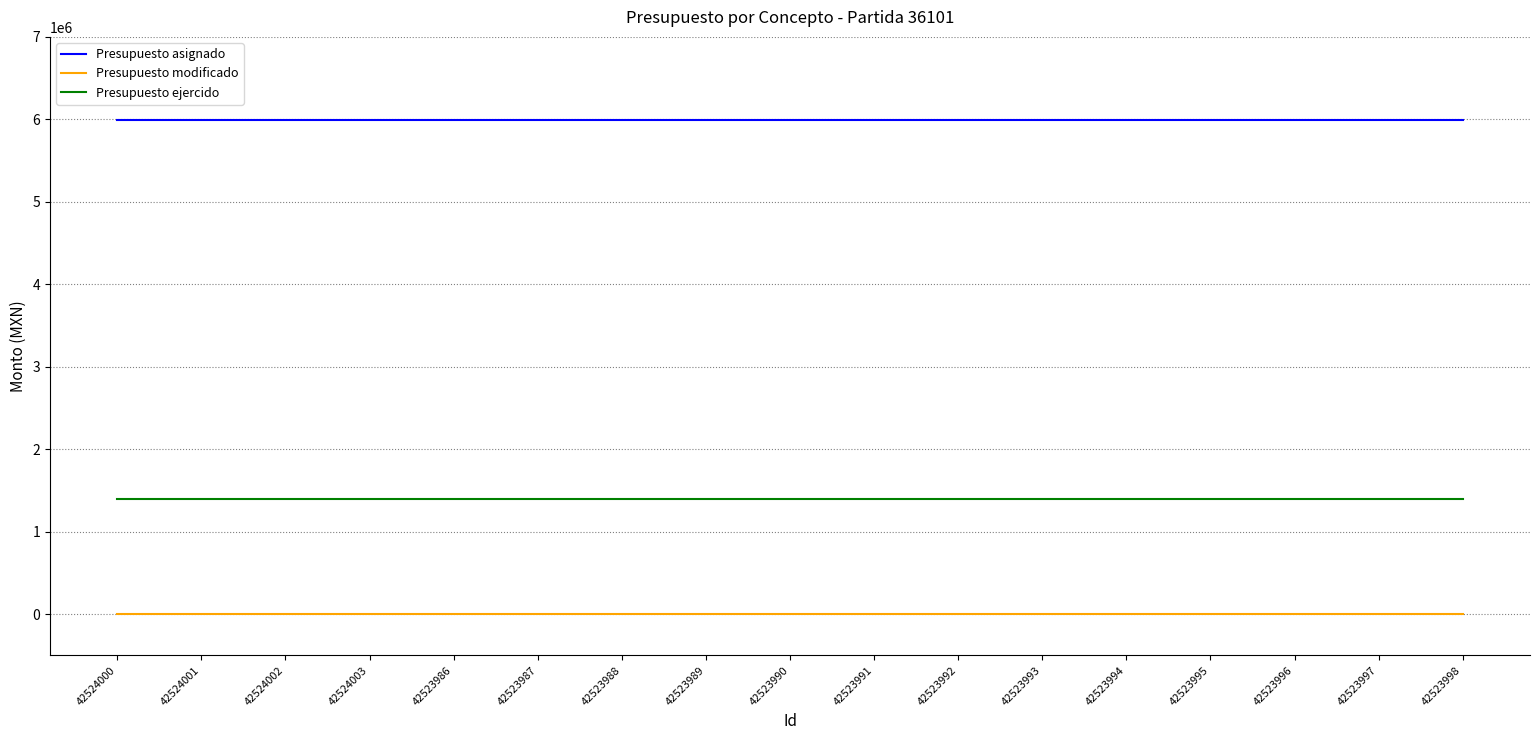

Is the value of Presupuesto ejercido at 42523996 greater than the value of Presupuesto modificado at 42524003?

Yes